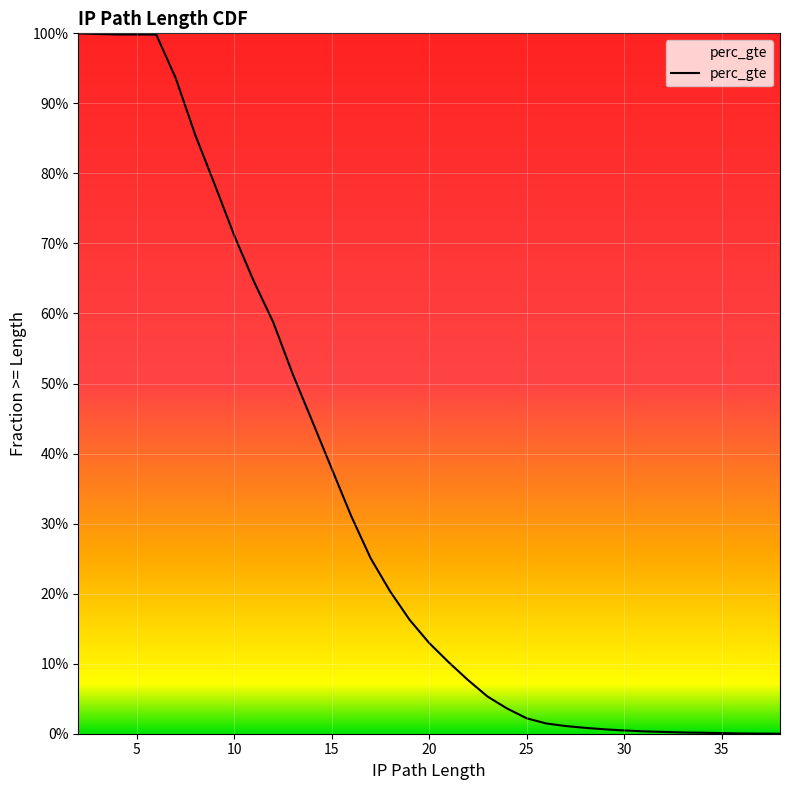

Reading right to left, what are all the values shown in this chart?

38=0.0	38=0.0	37=0.0	36=0.0	35=0.0	34=0.0	33=0.0	32=0.0	31=0.0	30=0.0	29=0.0	28=0.0	27=0.0	26=0.0	25=0.0	24=0.0	23=0.1	22=0.1	21=0.1	20=0.1	19=0.2	18=0.2	17=0.3	16=0.3	15=0.4	14=0.4	13=0.5	12=0.6	11=0.6	10=0.7	9=0.8	8=0.9	7=0.9	6=1.0	5=1.0	4=1.0	3=1.0	2=1.0